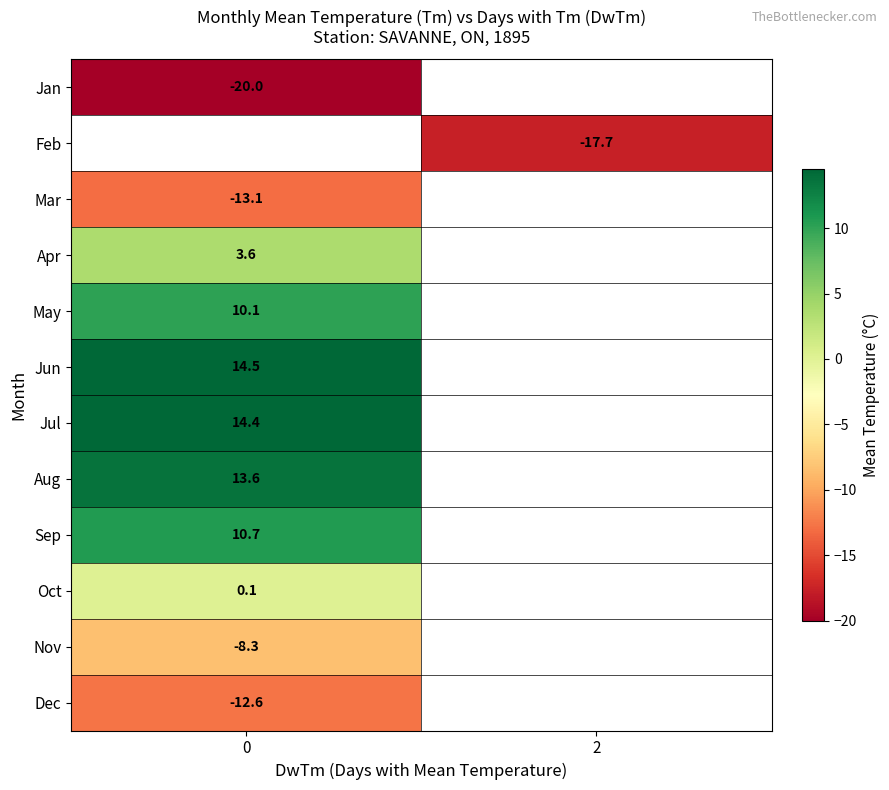

At how many categories does at least one series exceed -10?

1